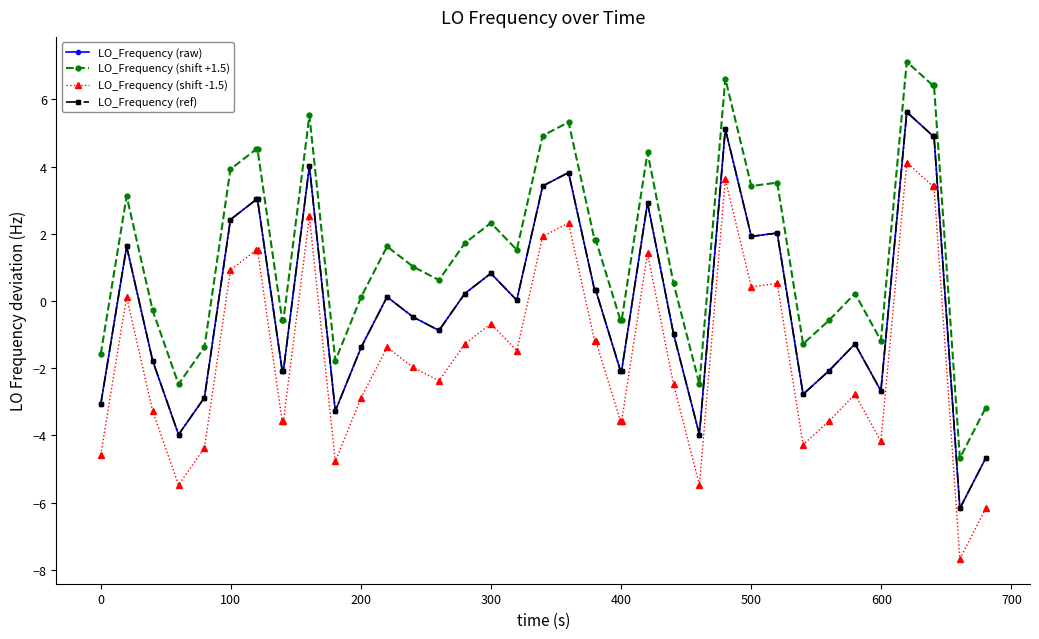

What is the difference between the second highest and minimum values in the LO_Frequency (shift -1.5) series?

11.3